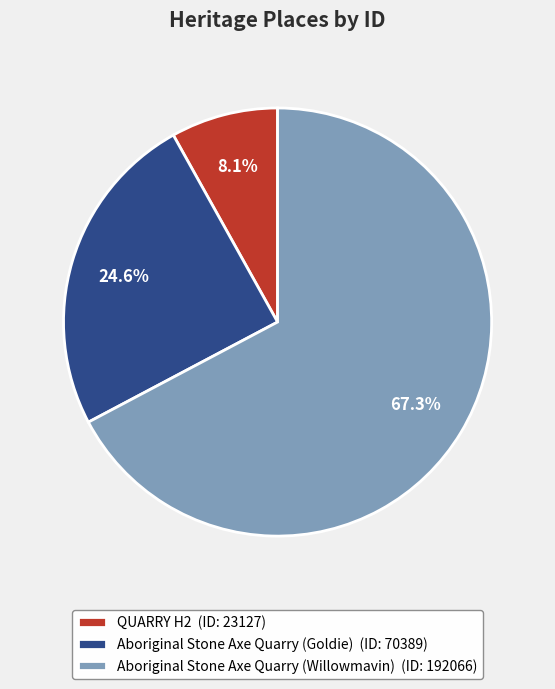

What is the largest slice in the pie chart?

Aboriginal Stone Axe Quarry (Willowmavin)